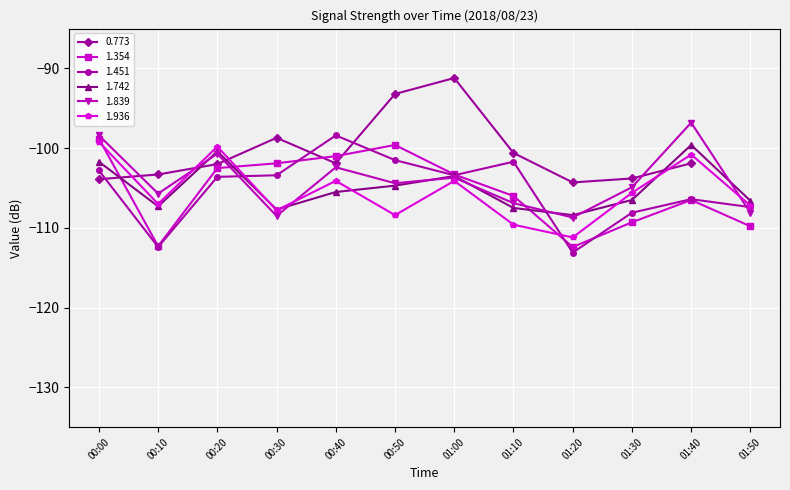

Where is 1.451 nearest to the value -105?

00:20